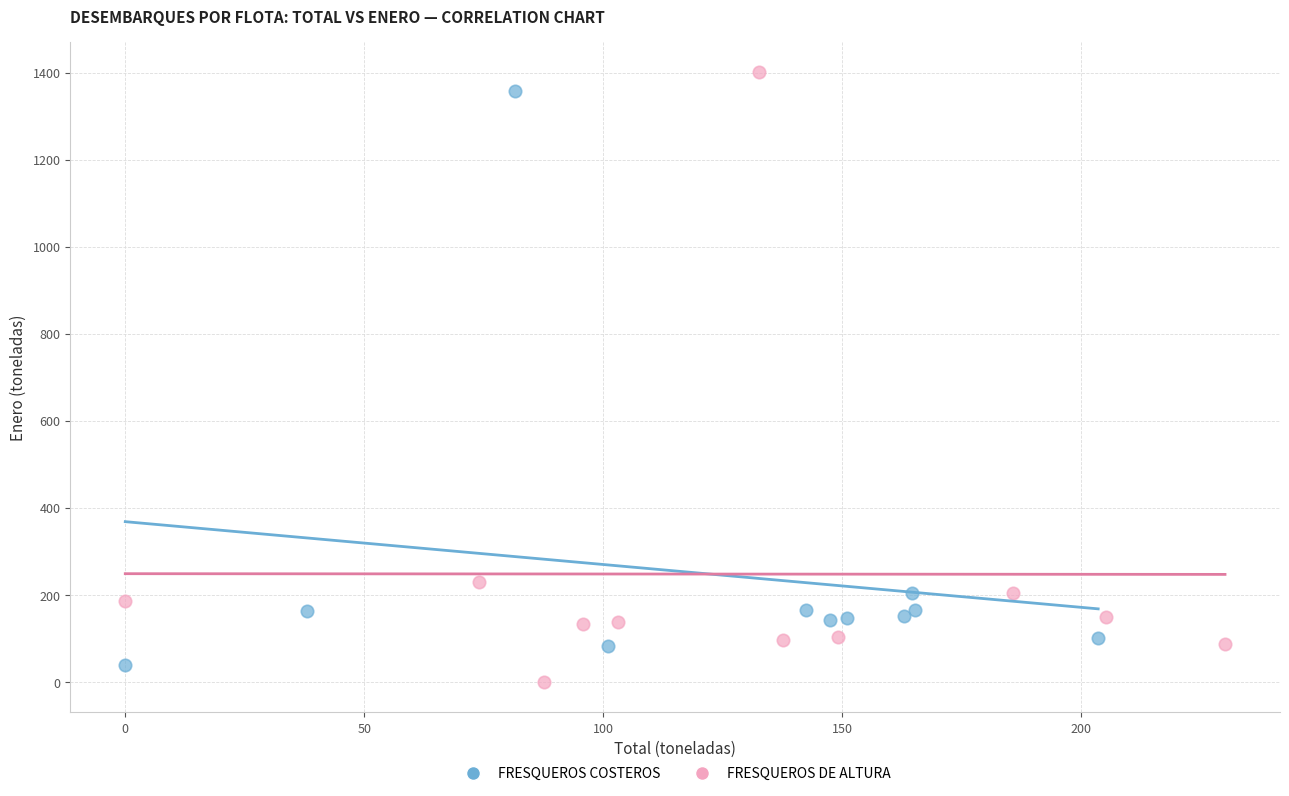

What are all the series names shown in the legend?

FRESQUEROS COSTEROS, FRESQUEROS DE ALTURA